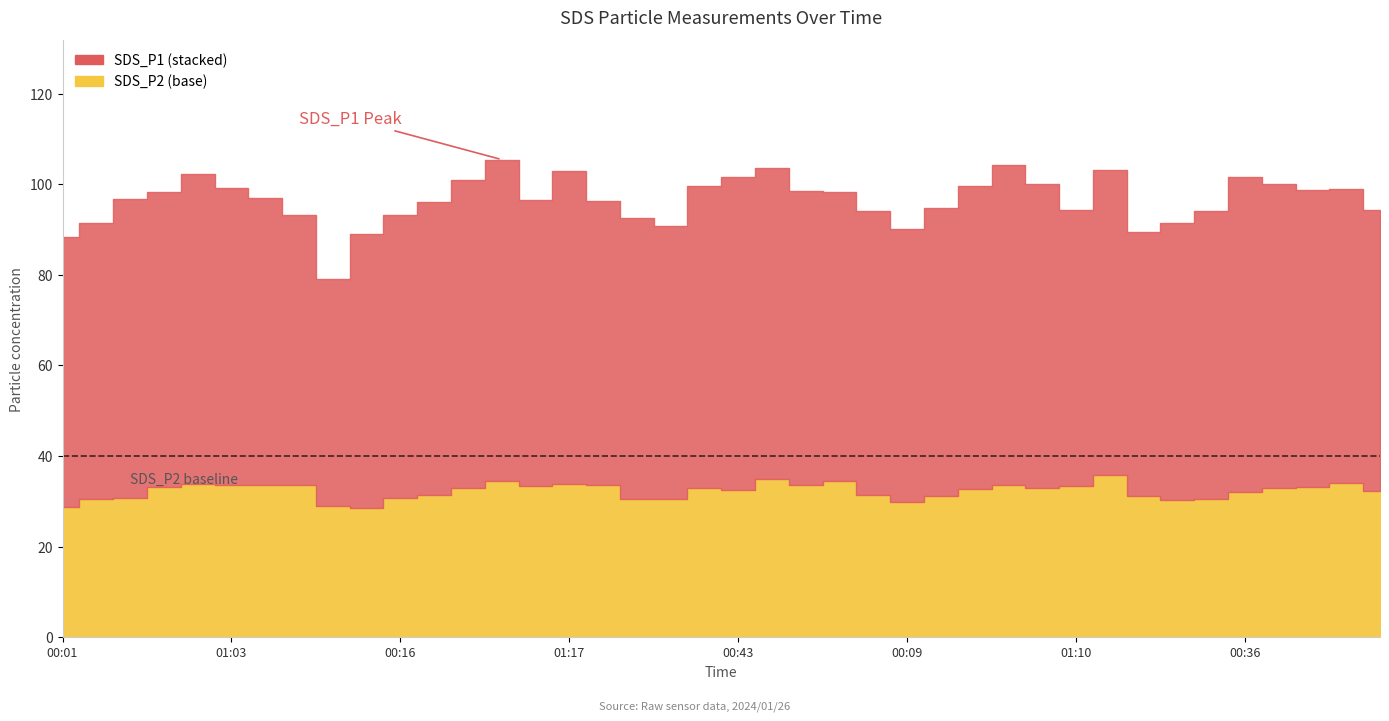

What is the difference between the SDS_P1 values at 00:09 and 00:55?

8.3